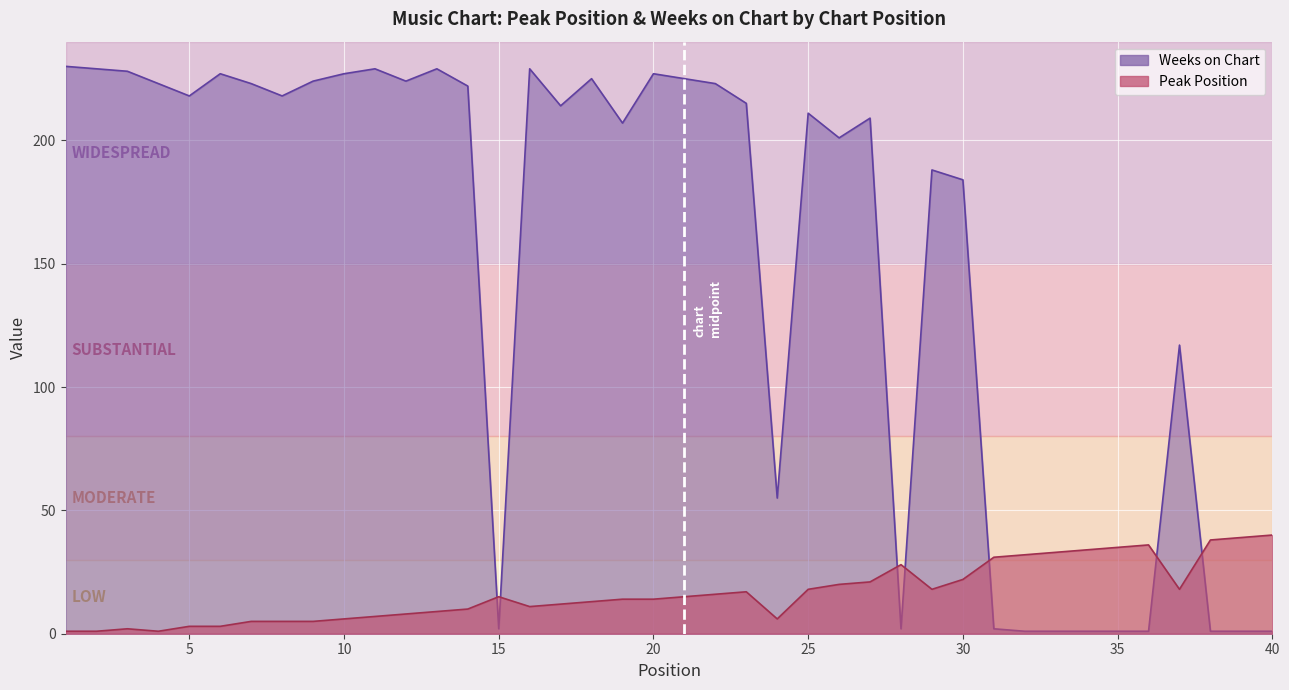

True or false: Weeks on Chart and Peak Position cross at least once.

True